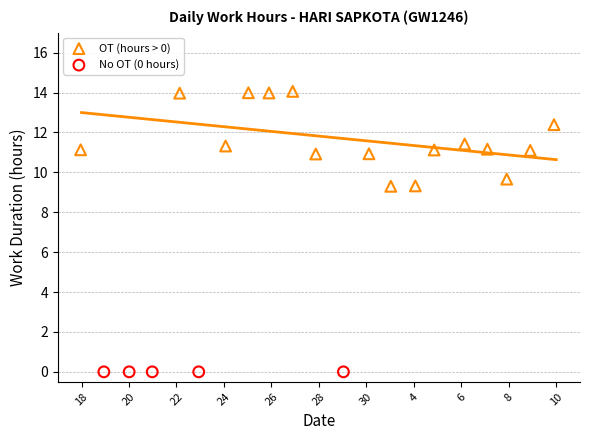

Which series contains the highest Y value?

OT (hours > 0)